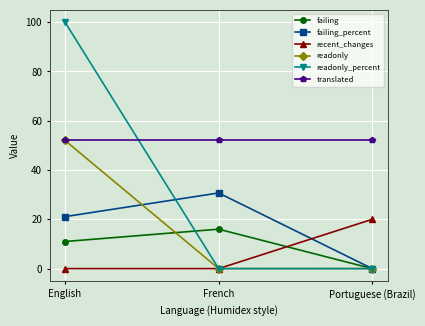

At which label does failing_percent reach its minimum?

Portuguese (Brazil)